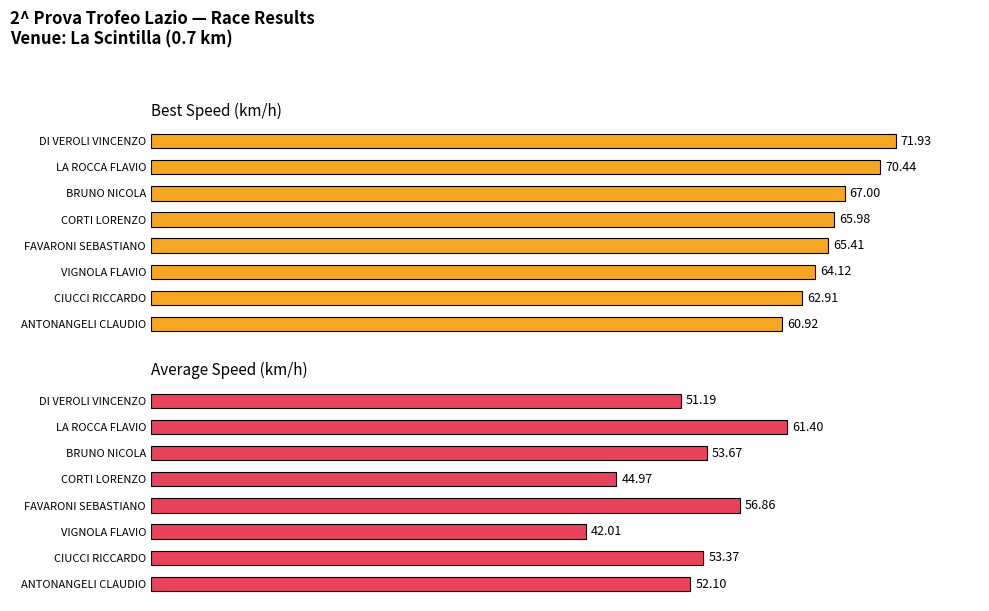

Reading right to left, transcribe all the data shown in this chart.

Best Speed: 60.9	62.9	64.1	65.4	66.0	67.0	70.4	71.9
Average Speed: 52.1	53.4	42.0	56.9	45.0	53.7	61.4	51.2